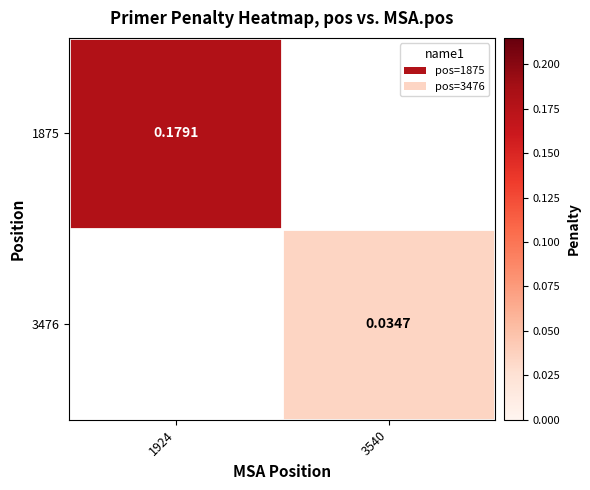

Which category has the lowest value across all series?

3540